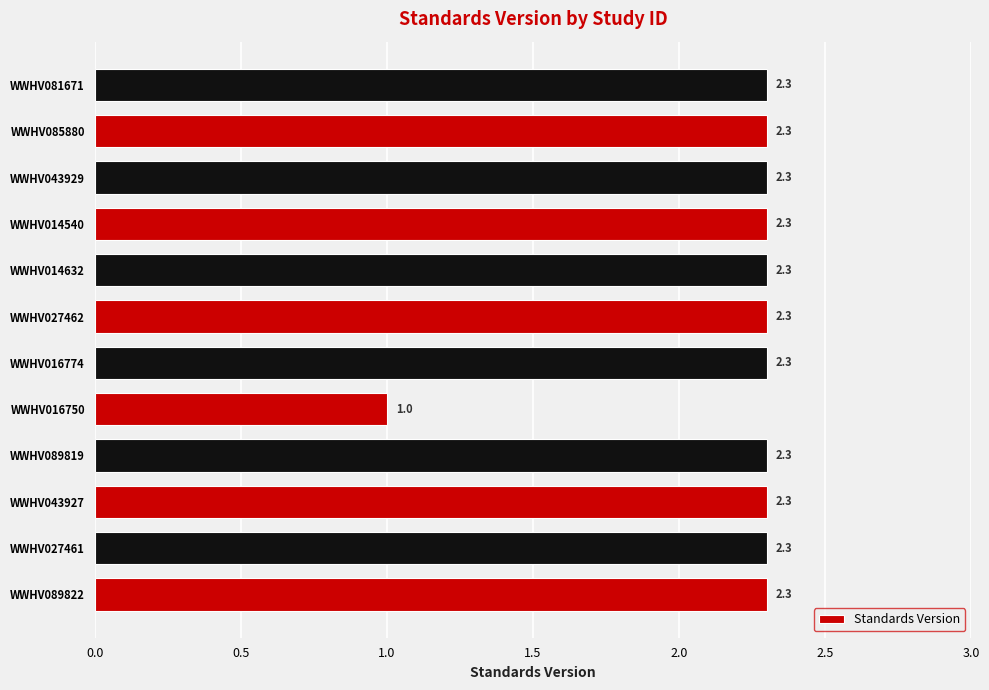

What is the difference between the maximum and minimum values?

1.3